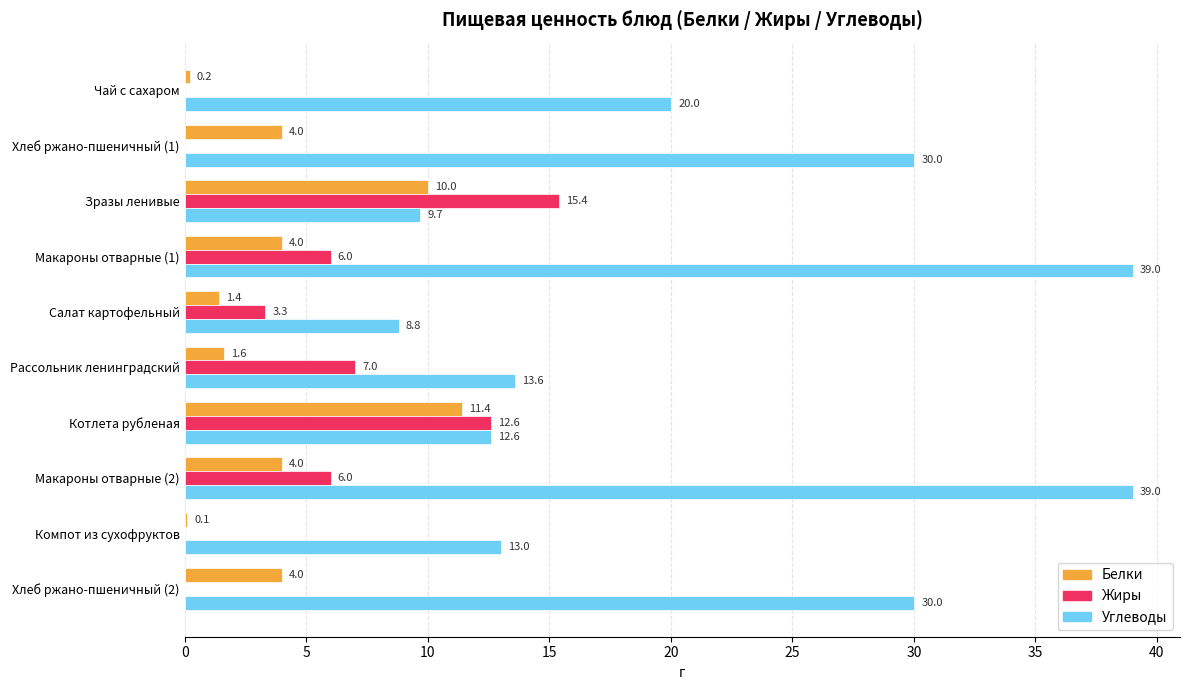

Is it true that Углеводы equals 14.9 at Хлеб ржано-пшеничный (2)?

False